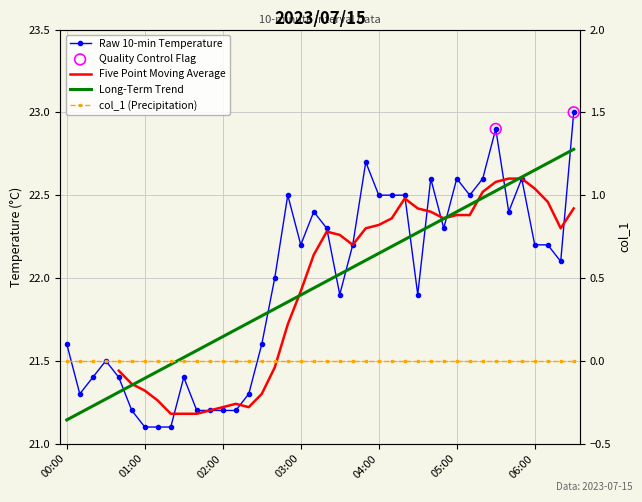

Between 01:40 and 01:20, which is larger?

01:40